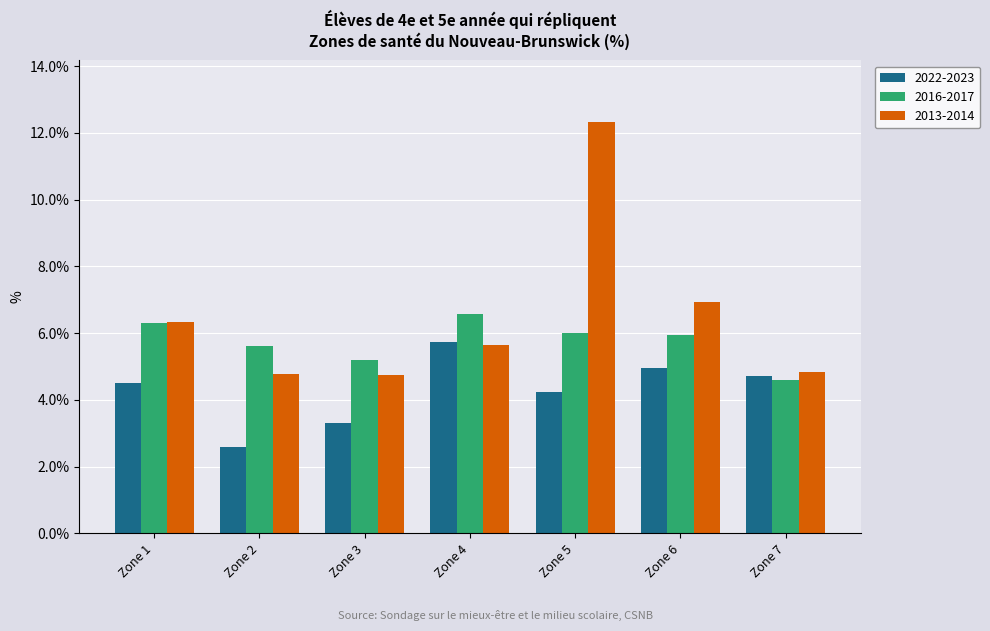

At how many categories does at least one series exceed 5?

6